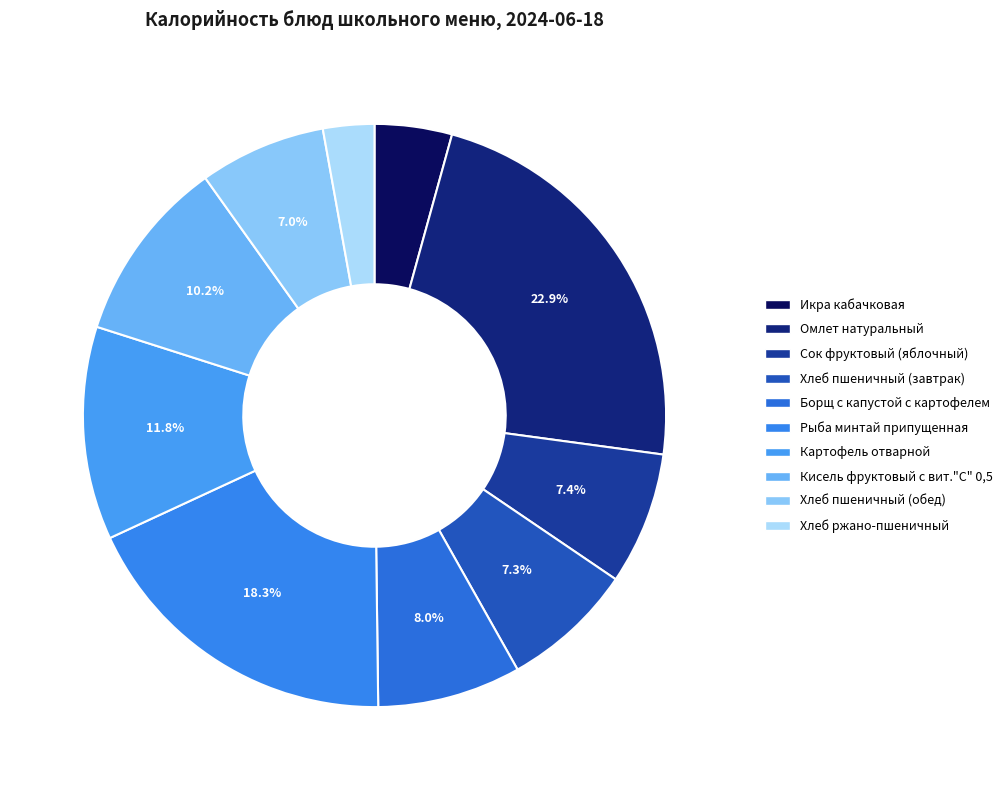

What is the largest slice in the pie chart?

Омлет натуральный